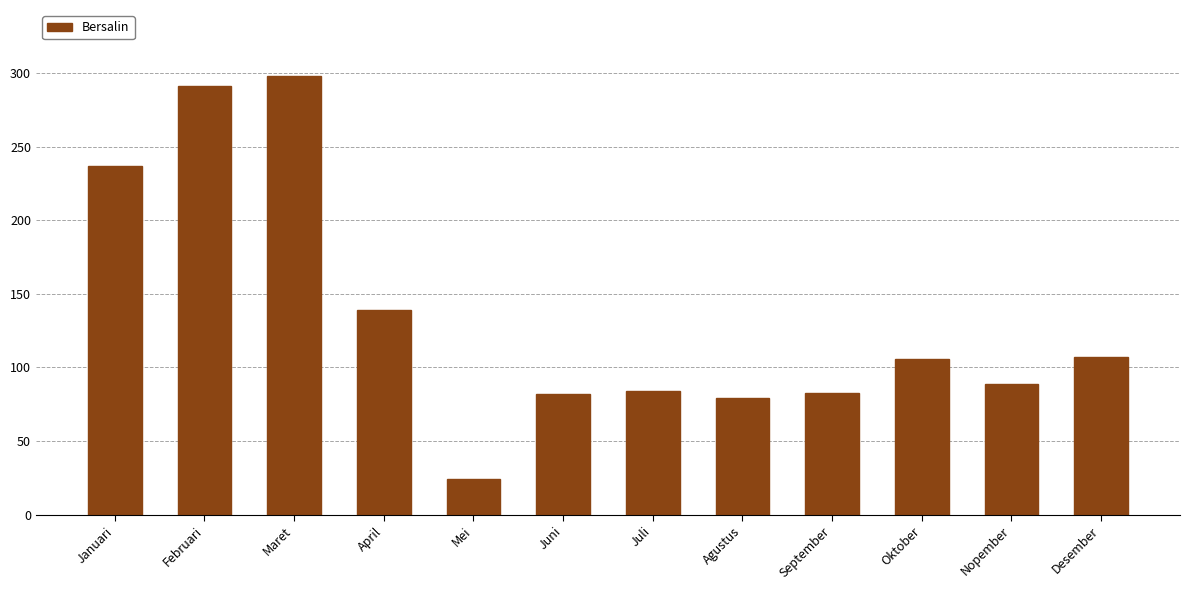

What is the label of the 10th bar from the right?

Maret